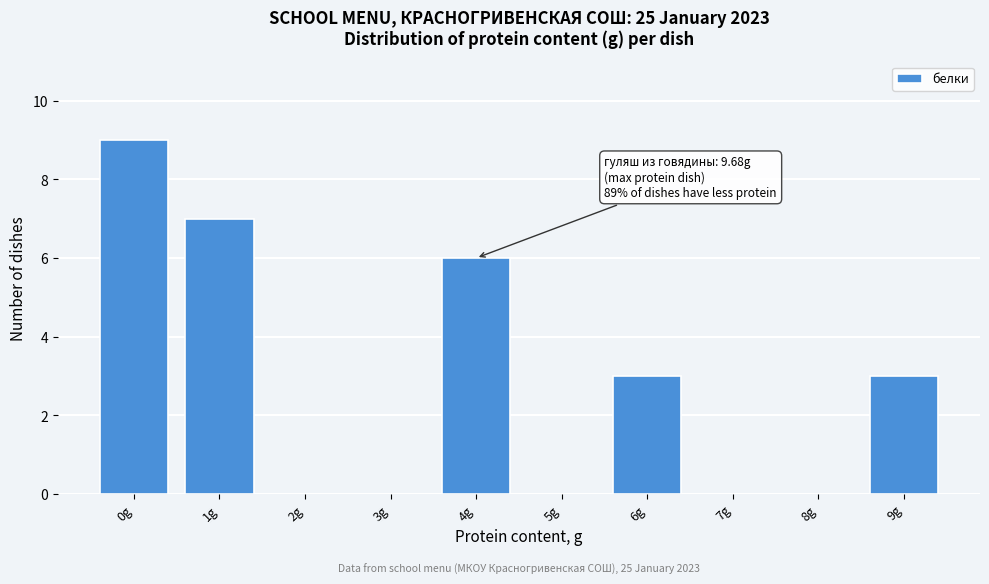

Reading left to right, extract all data points from this chart.

0g=9	1g=7	2g=0	3g=0	4g=6	5g=0	6g=3	7g=0	8g=0	9g=3